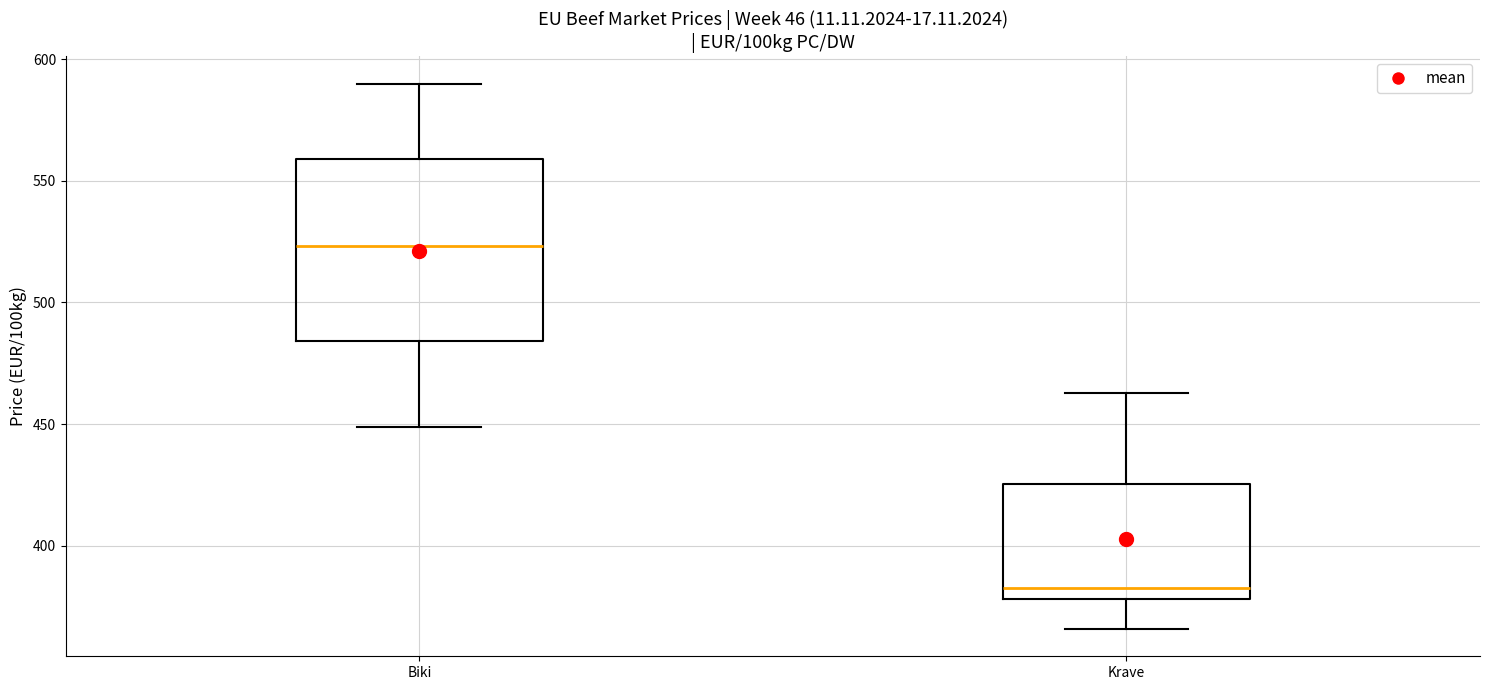

Which box has the lowest median line?

Krave